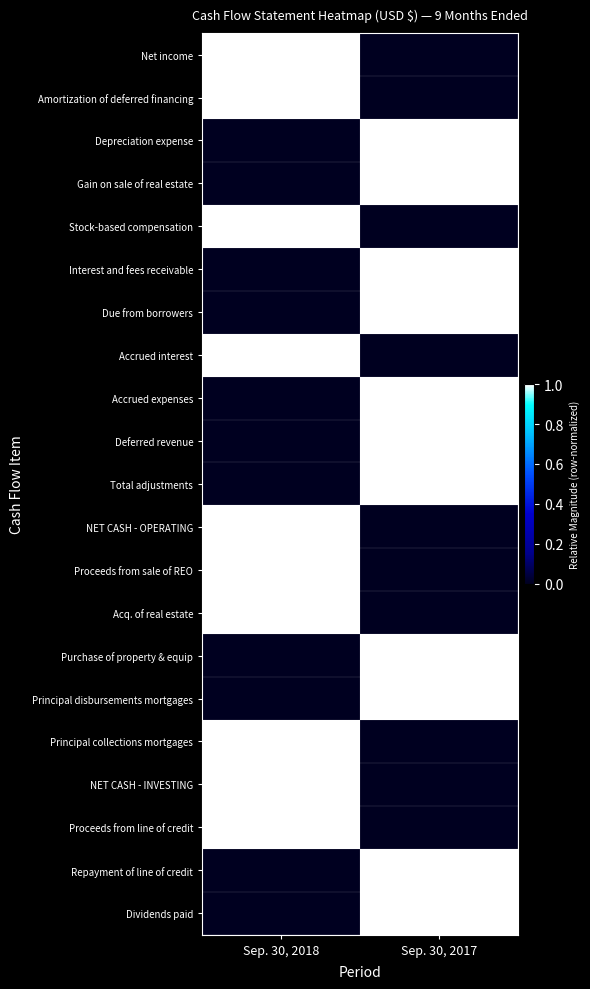

What is the difference between the highest and lowest values at Sep. 30, 2017?

1